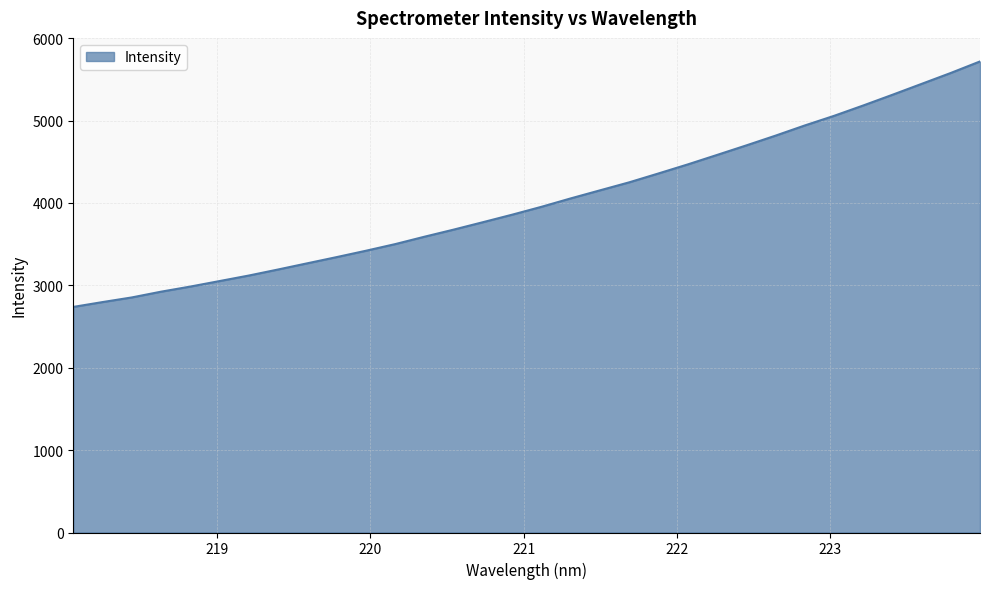

Does the chart have visible grid lines?

Yes